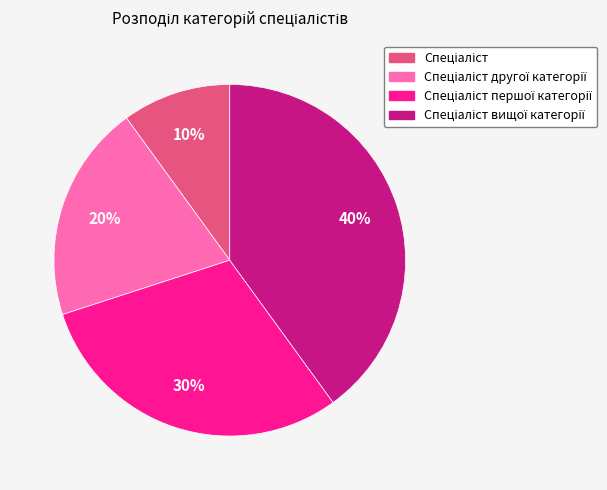

To the nearest percent, what is the difference between the largest and smallest slice percentages?

30%